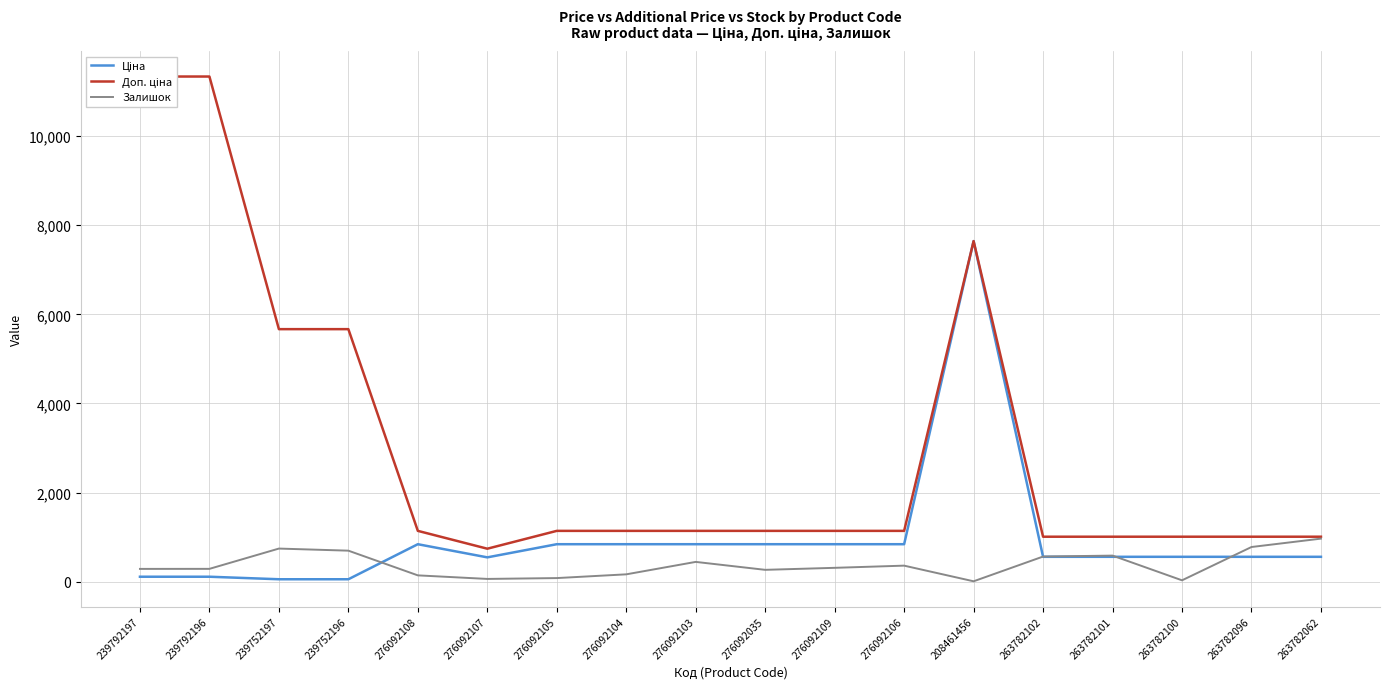

True or false: Залишок and Ціна intersect in this chart.

True